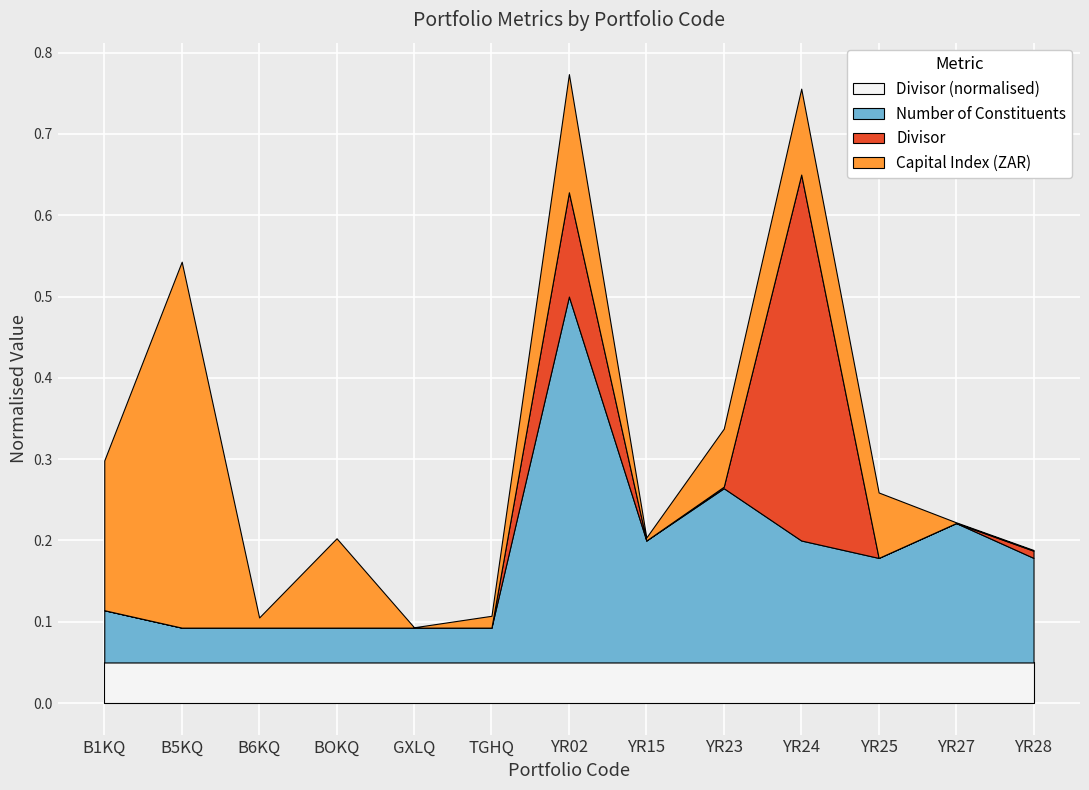

How many interior local valleys does the Portfolio Capitalisation series have?

4